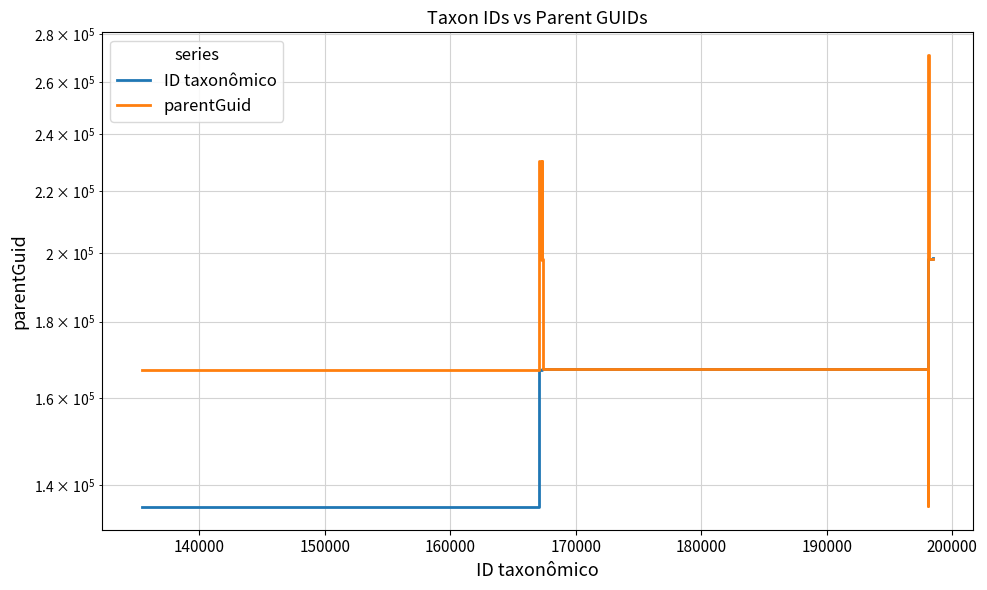

Which series has the widest spread of values?

parentGuid